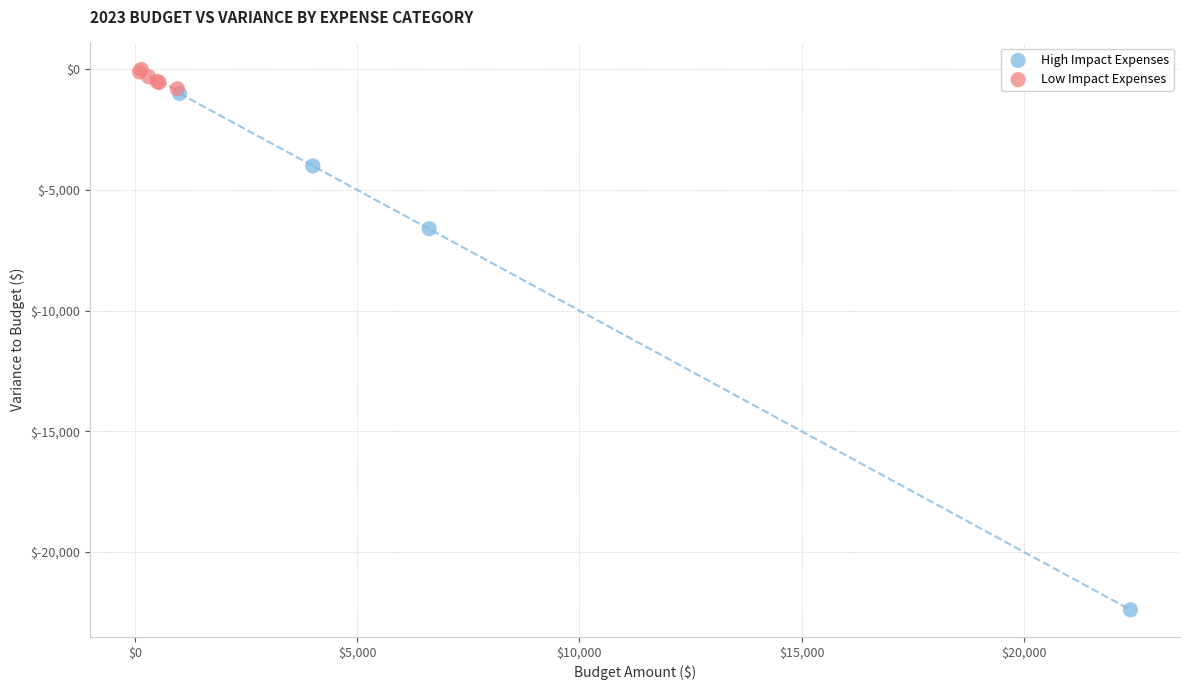

Which series has the widest spread of Y values?

High Impact Expenses